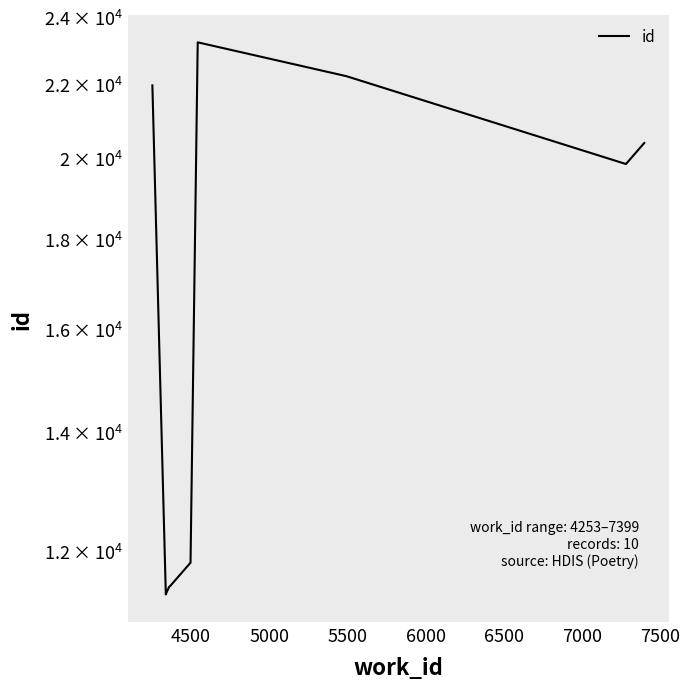

The chart shows a value of 11345 at 4500. True or false?

True